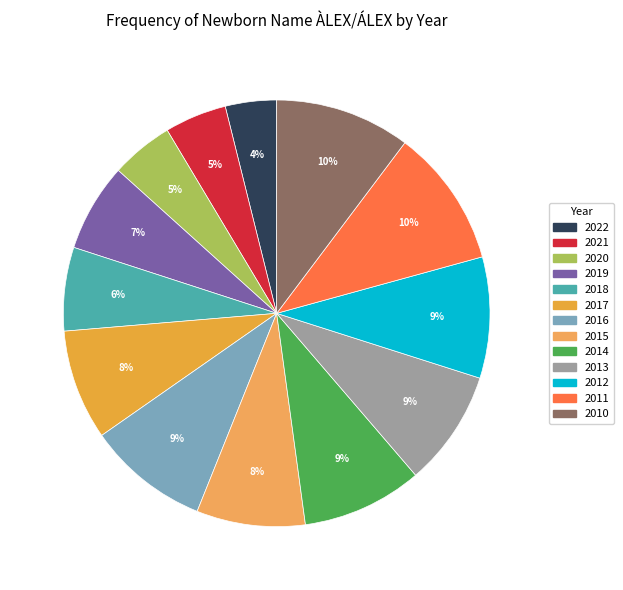

Do 2021 and 2017 together represent more than half of the pie?

No